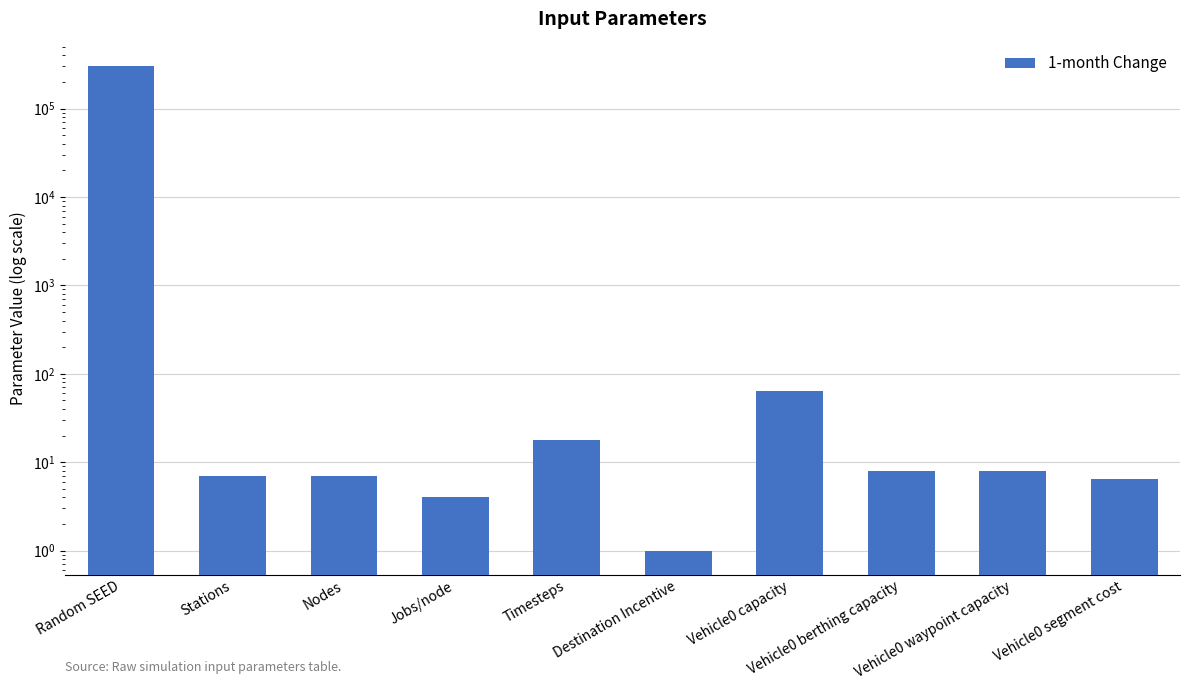

Are the bars horizontal?

No